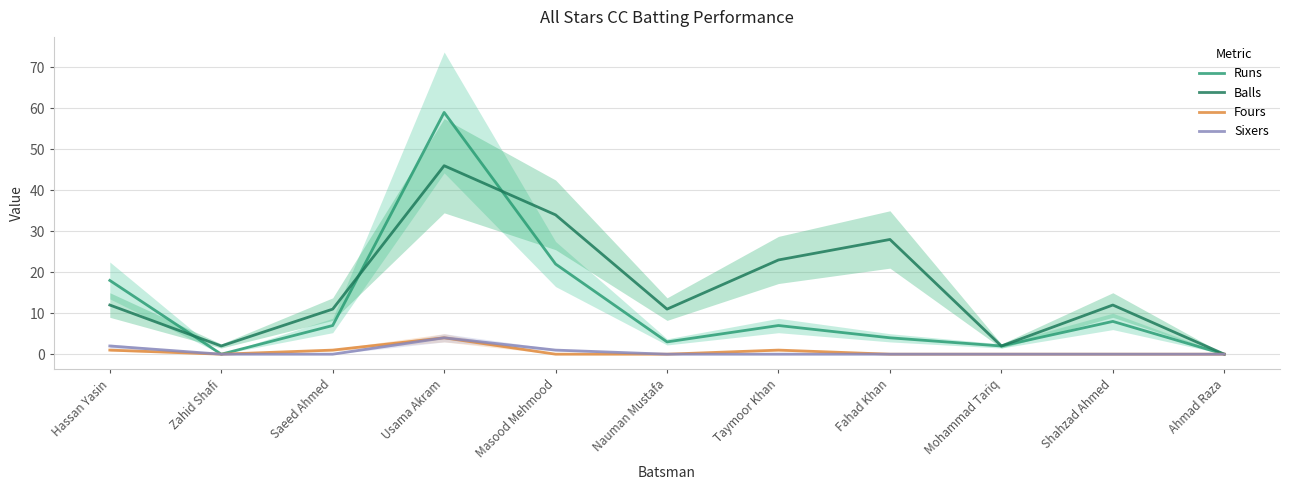

What are all the series names shown in the legend?

Runs, Balls, Fours, Sixers